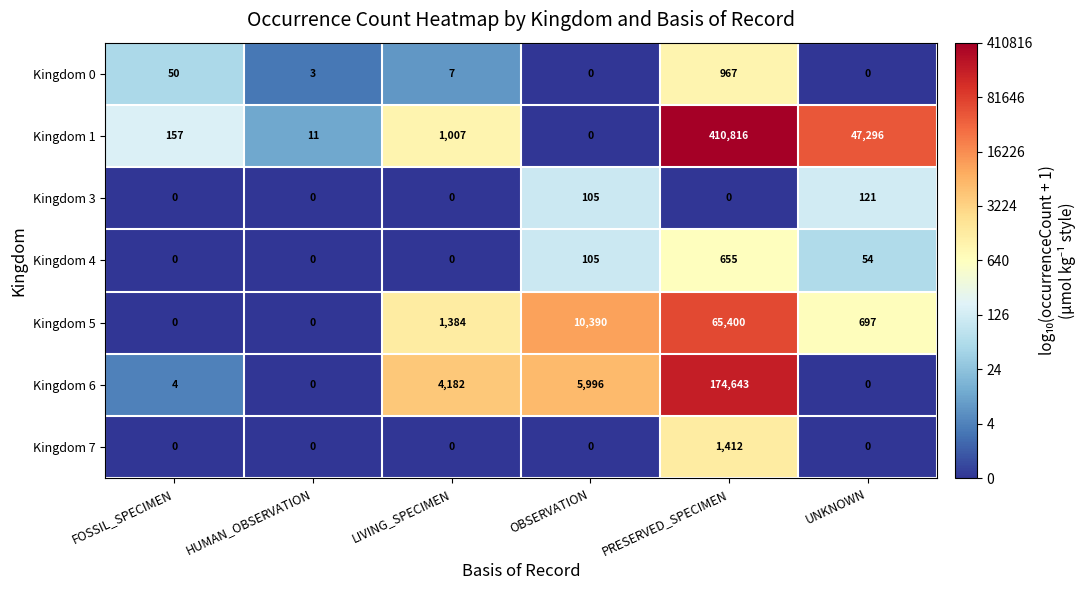

At which category is the sum across all series the highest?

PRESERVED_SPECIMEN